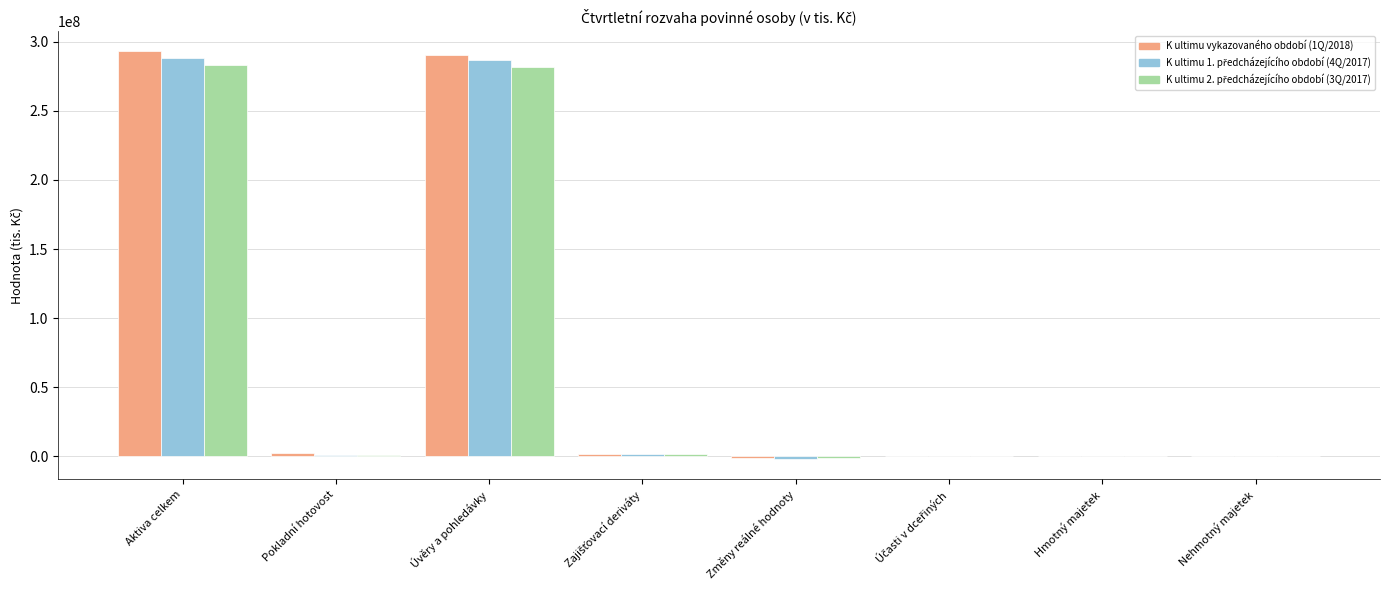

What is the maximum value for K ultimu vykazovaného období (1Q/2018)?

292986220.0